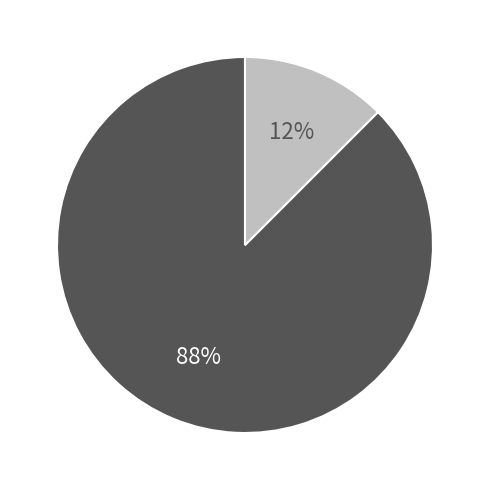

Is there any slice that represents more than half of the pie?

Yes